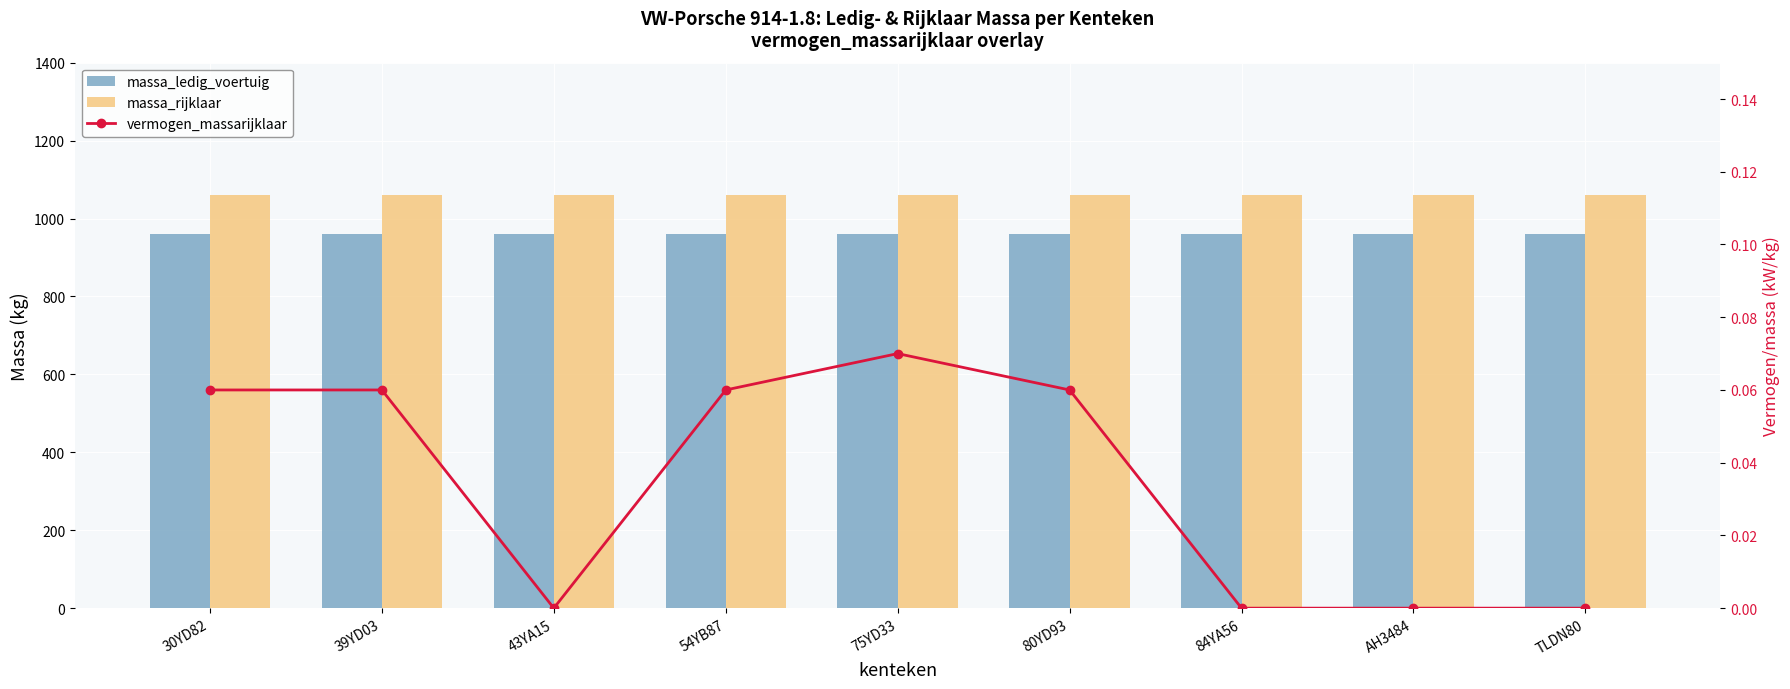

How many groups of bars are there?

9